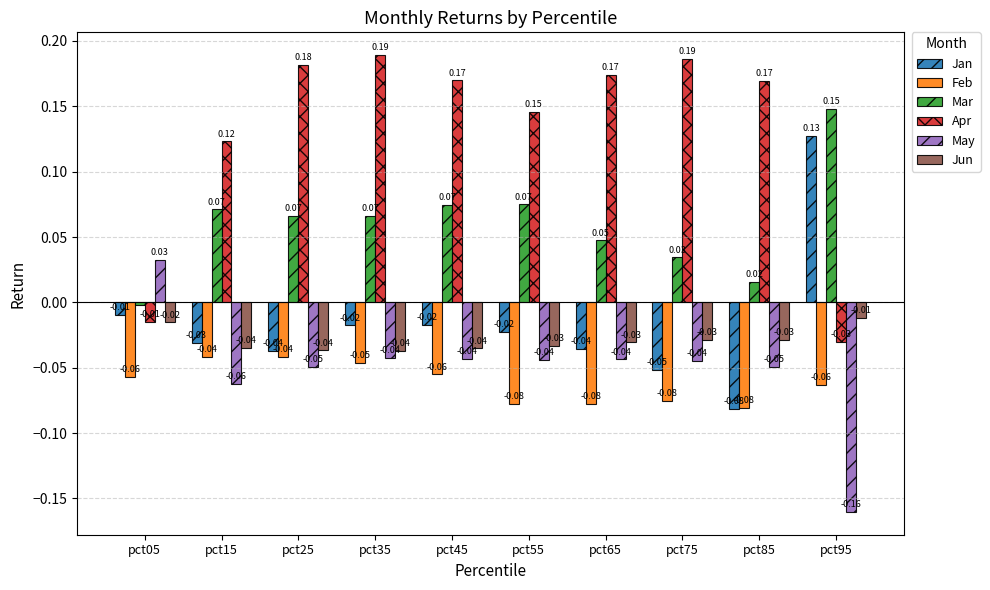

Which series changed the most between pct35 and pct85?

Jan